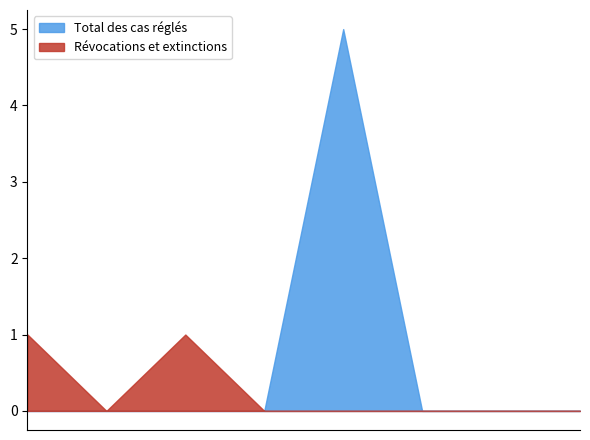

What is the value of the Révocations et extinctions point at the 3rd from the left?

1